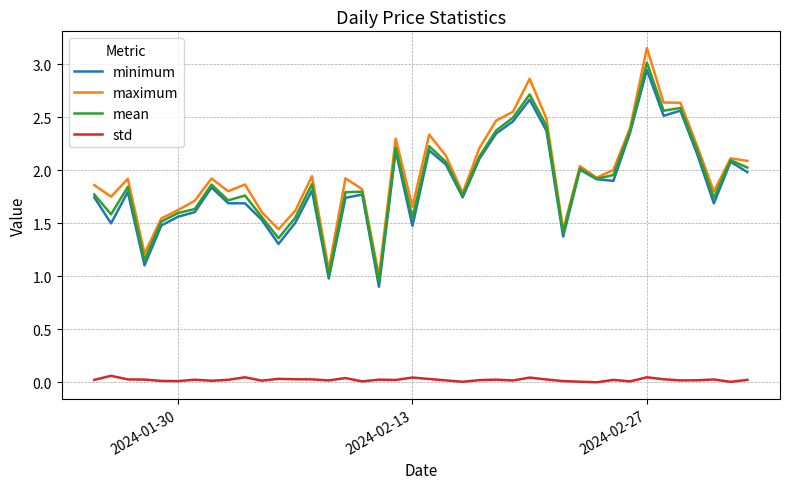

Which series has the largest range (max minus min)?

maximum